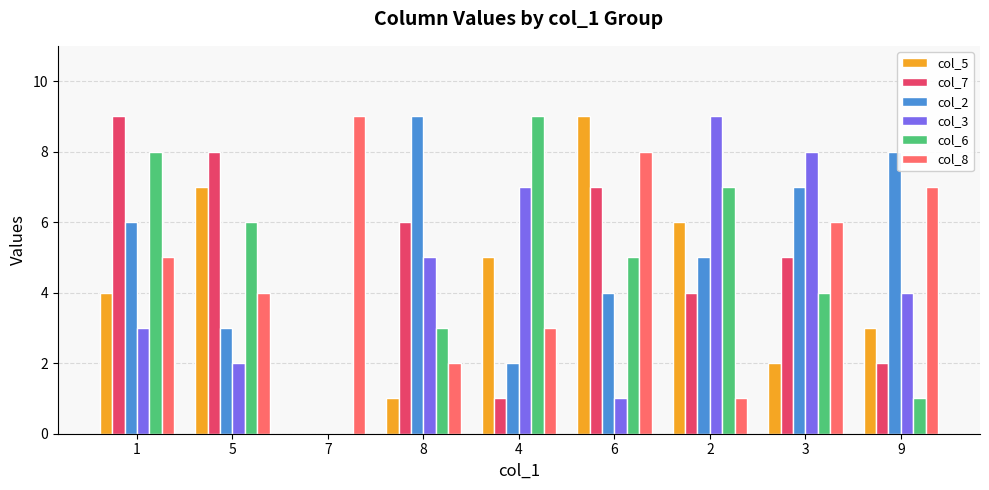

The value of col_2 at 5 is 5. True or false?

False